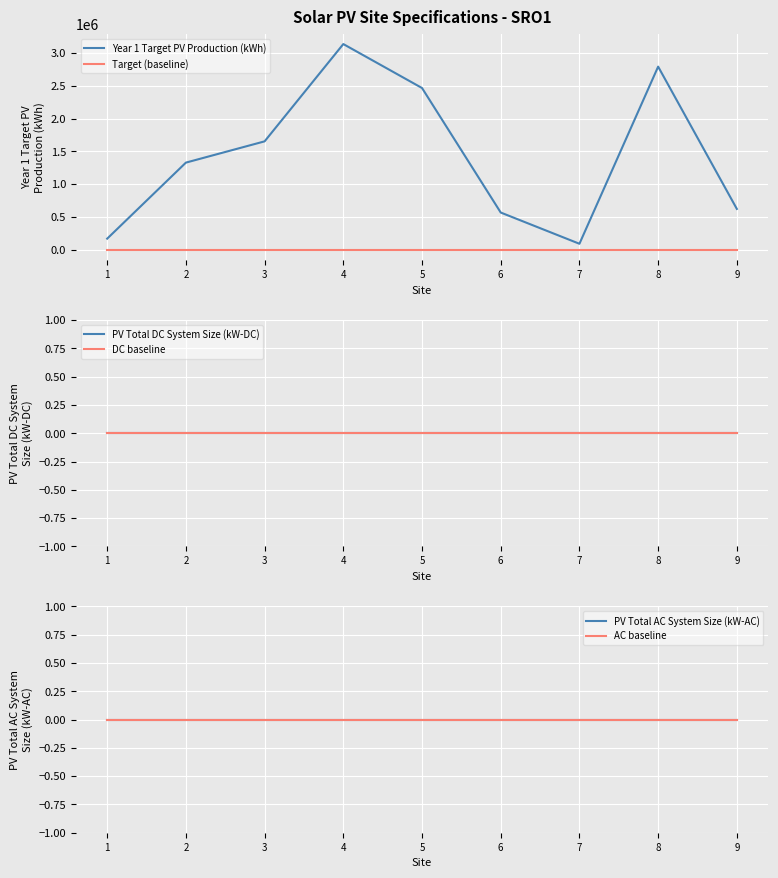

True or false: Year 1 Target PV Production (kWh) has more than 2 interior local peaks.

False